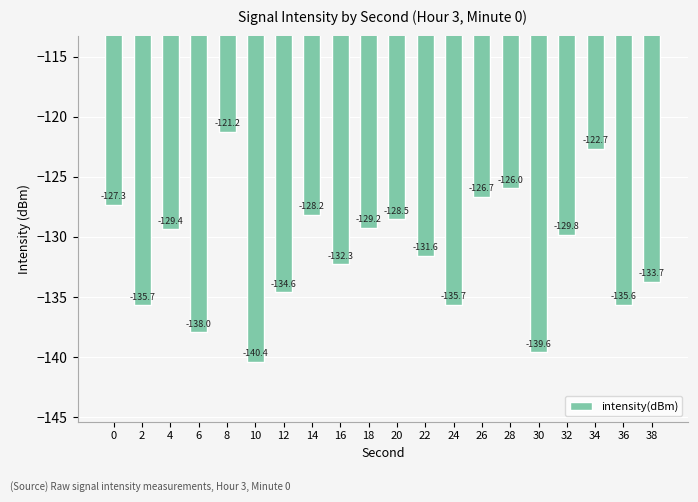

What is the value of the 1st bar from the left?

-127.3